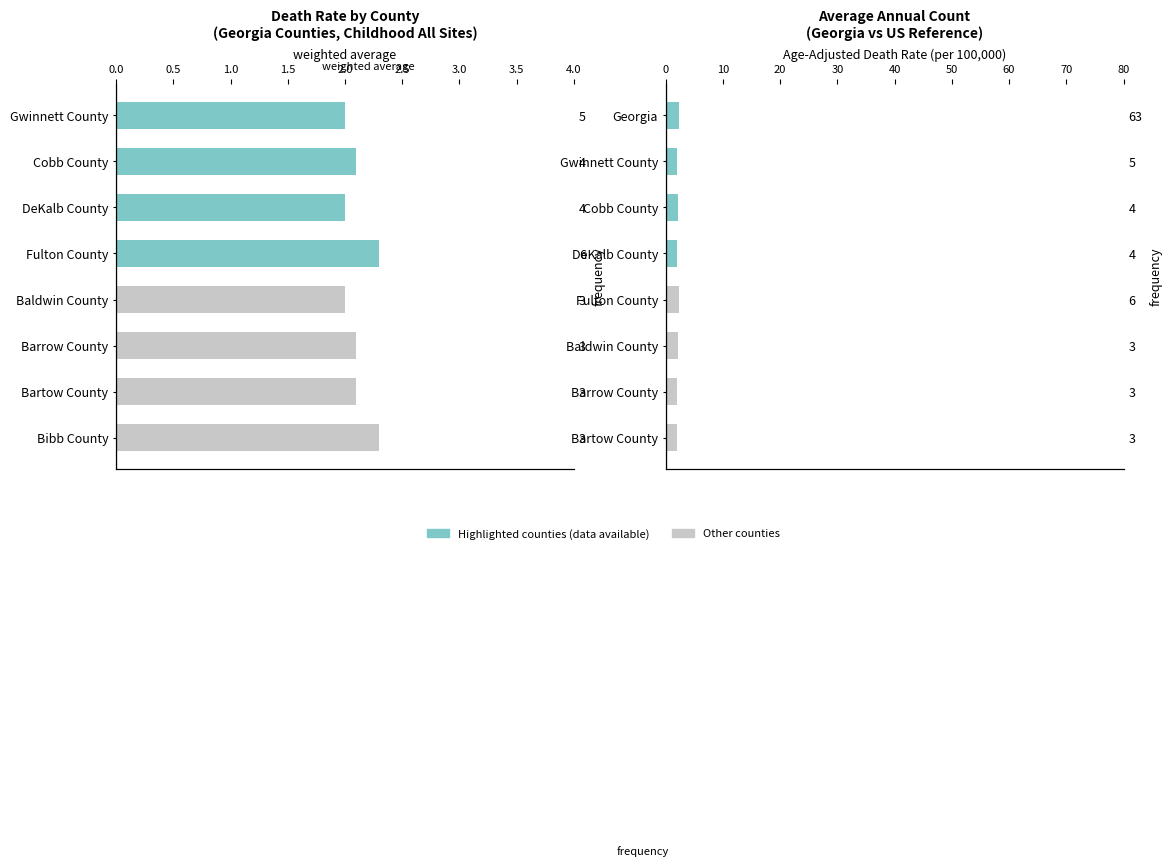

Does the chart contain stacked bars?

No